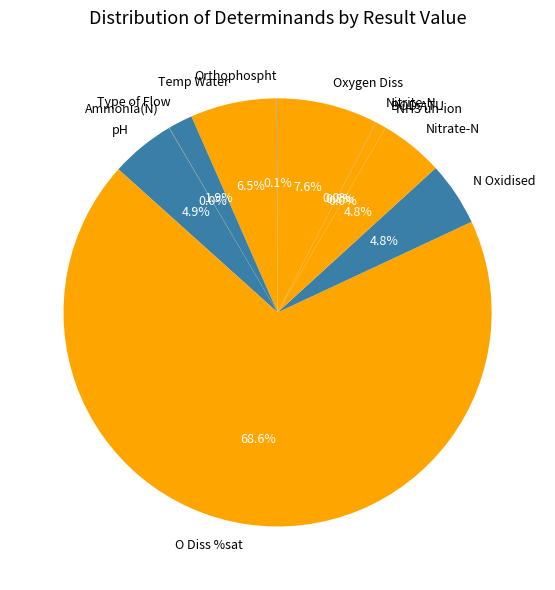

True or false: Oxygen Diss accounts for 8% of the total.

True